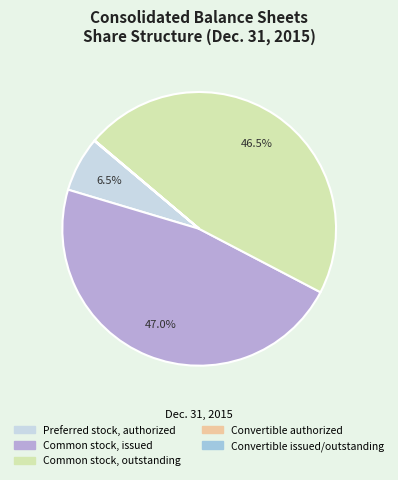

To the nearest percent, what is the average slice percentage?

20%